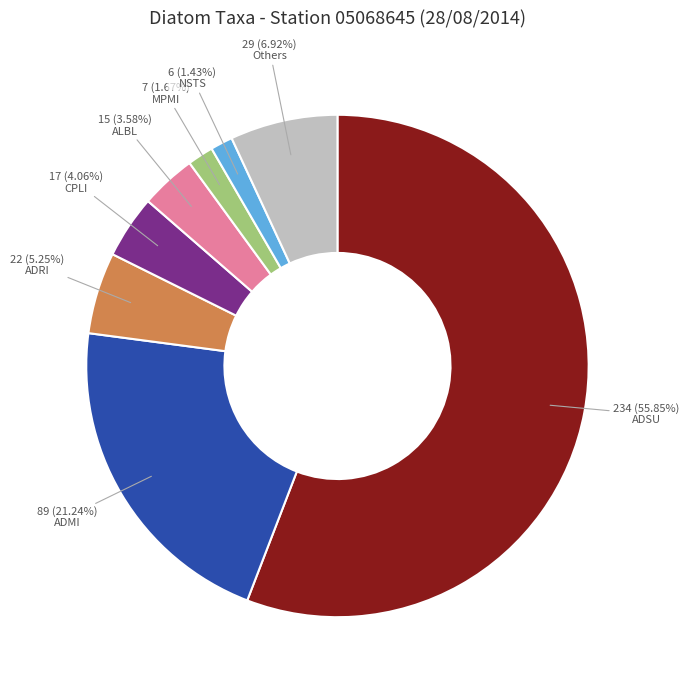

Is there a majority slice in this chart?

Yes